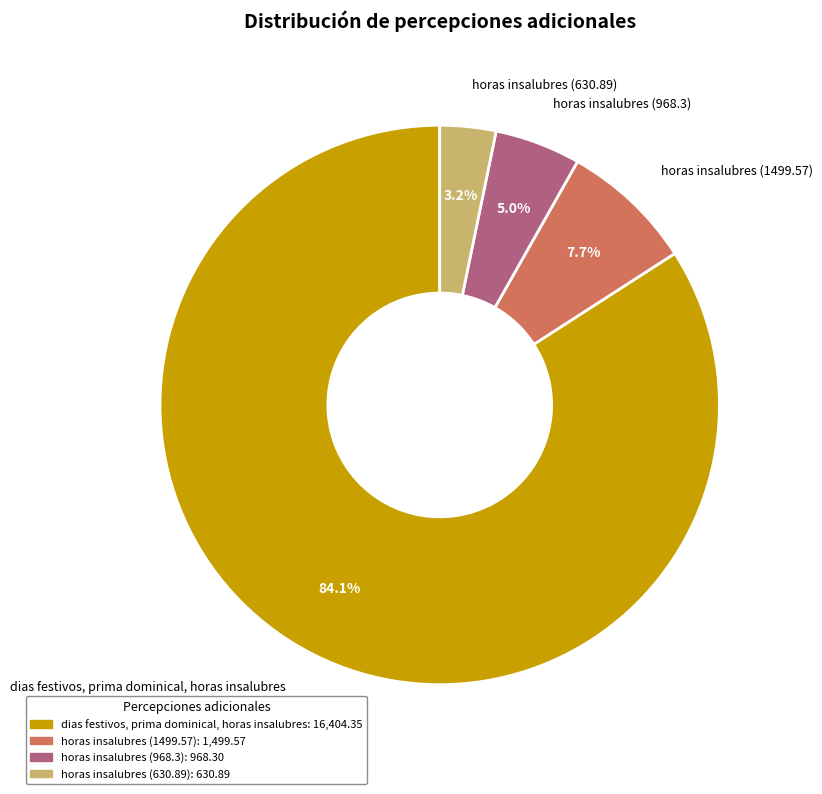

Is there any slice that represents more than half of the pie?

Yes